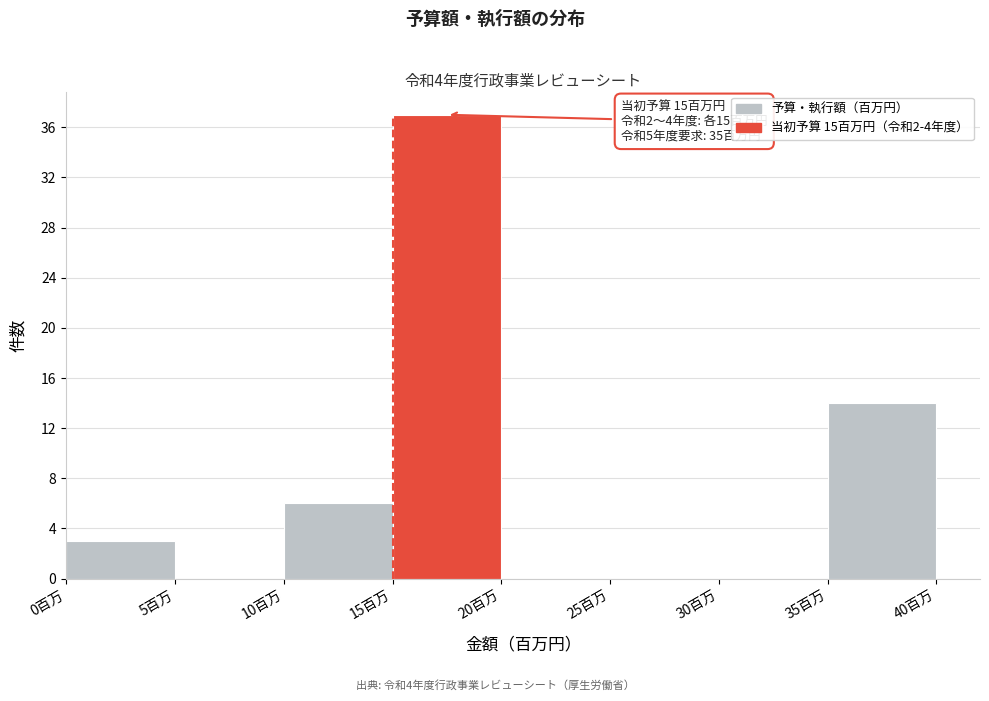

Which range on the x-axis has the tallest bar?

15 to 20